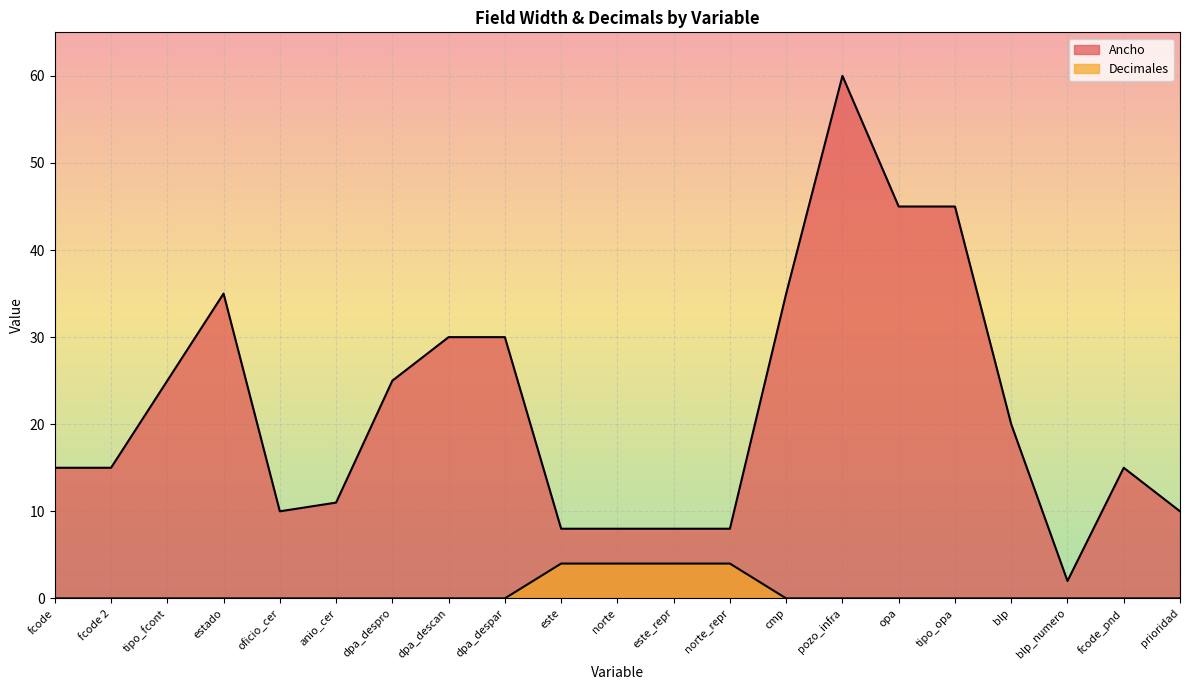

What position from the right is dpa_despar?

13